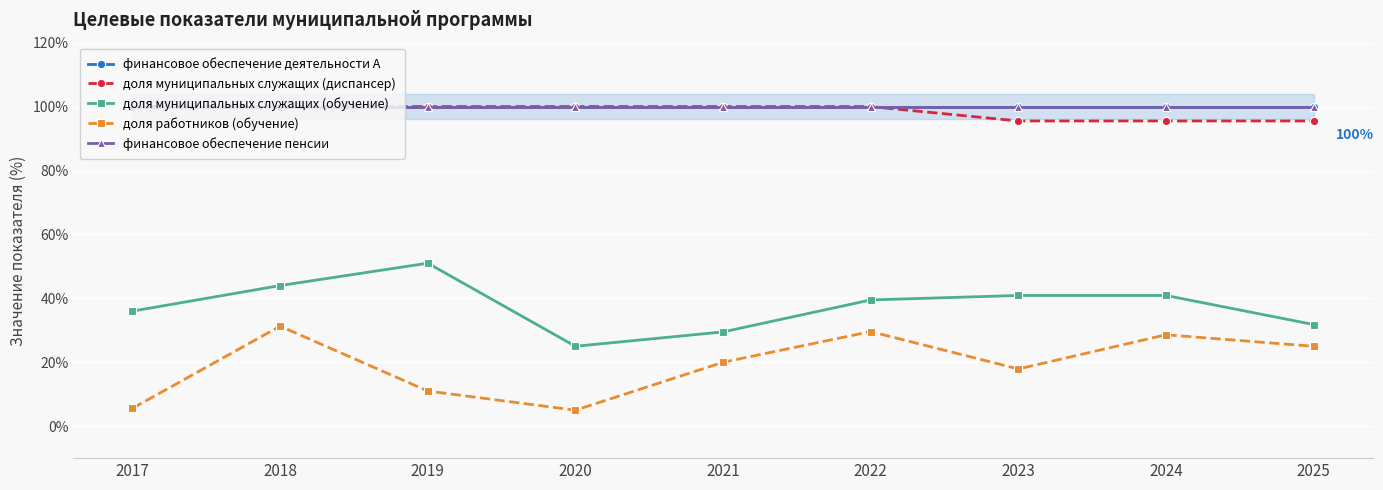

Reading left to right, transcribe all the data shown in this chart.

финансовое обеспечение деятельности А: 100.0	100.0	100.0	100.0	100.0	100.0	100.0	100.0	100.0
доля муниципальных служащих (диспансер): 100.0	100.0	100.0	100.0	100.0	100.0	95.5	95.5	95.5
доля муниципальных служащих (обучение): 36.0	44.0	51.0	25.0	29.5	39.5	40.9	40.9	31.8
доля работников (обучение): 5.6	31.3	11.0	5.0	20.0	29.6	17.9	28.6	25.0
финансовое обеспечение пенсии: 100.0	100.0	100.0	100.0	100.0	100.0	100.0	100.0	100.0